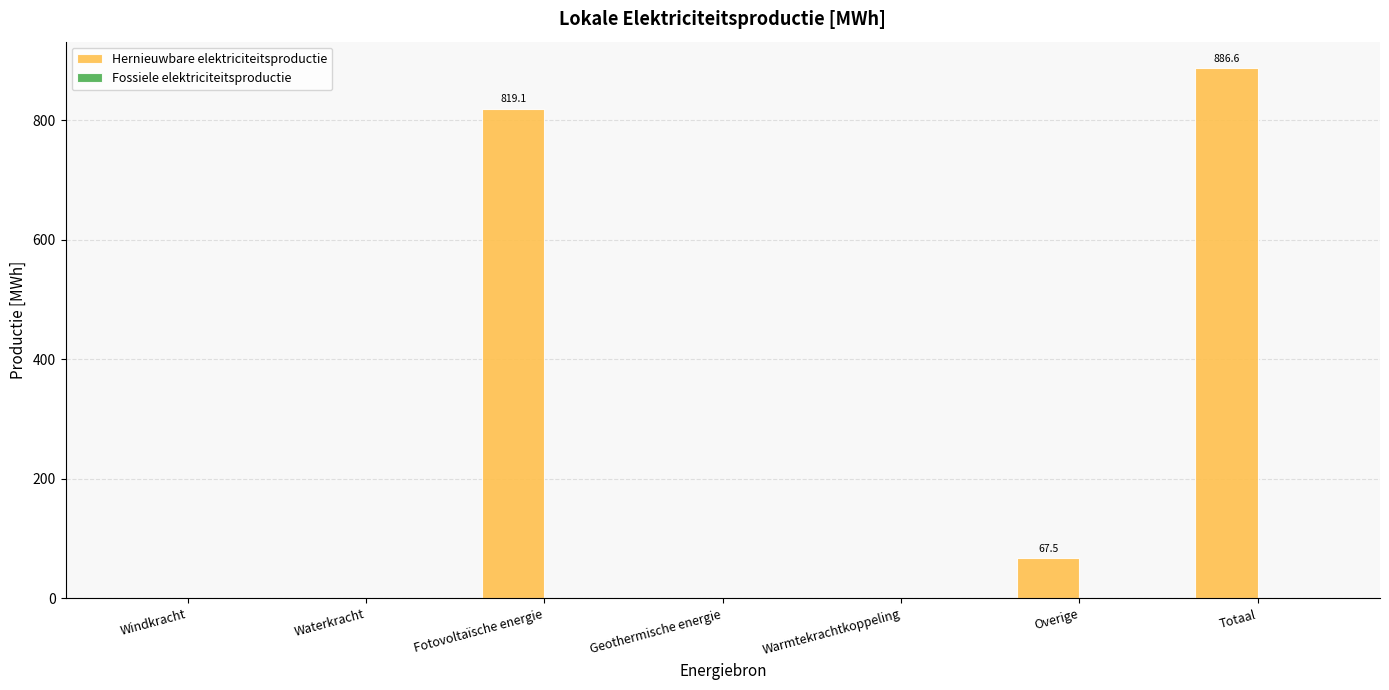

What is the change in value from Fotovoltaïsche energie to Totaal?

+67.5